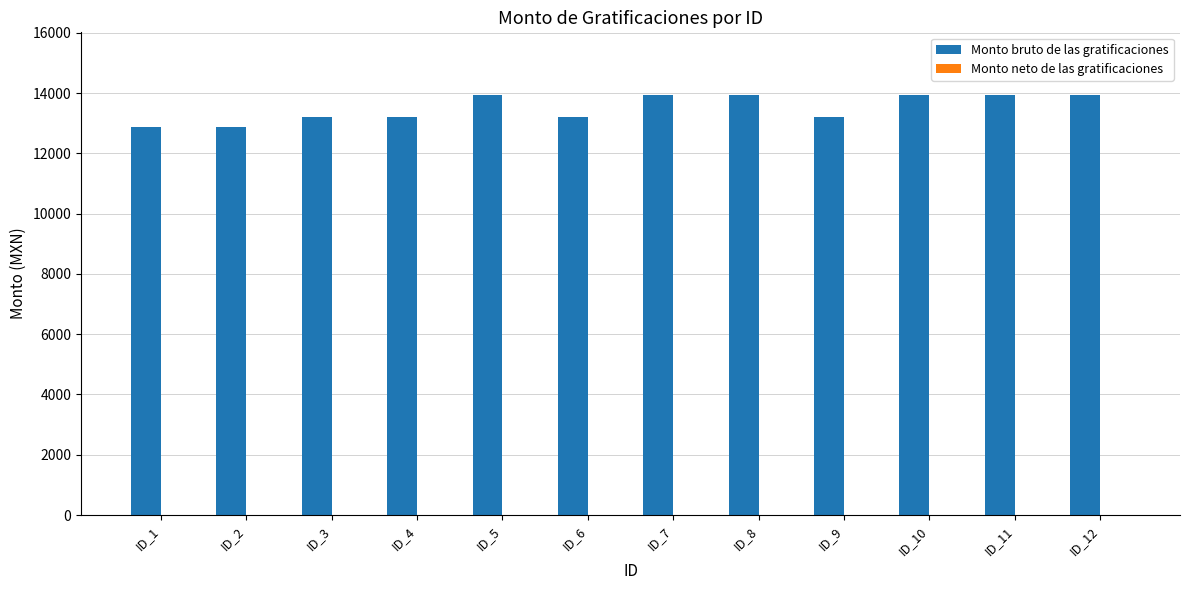

Reading left to right, what are all the values shown in this chart?

12889.3	12889.3	13217.3	13217.3	13925.3	13217.3	13925.3	13925.3	13217.3	13925.3	13925.3	13925.3